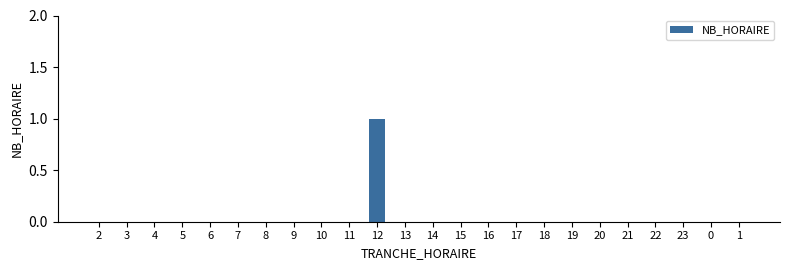

At which category does the chart reach its peak across all series?

12